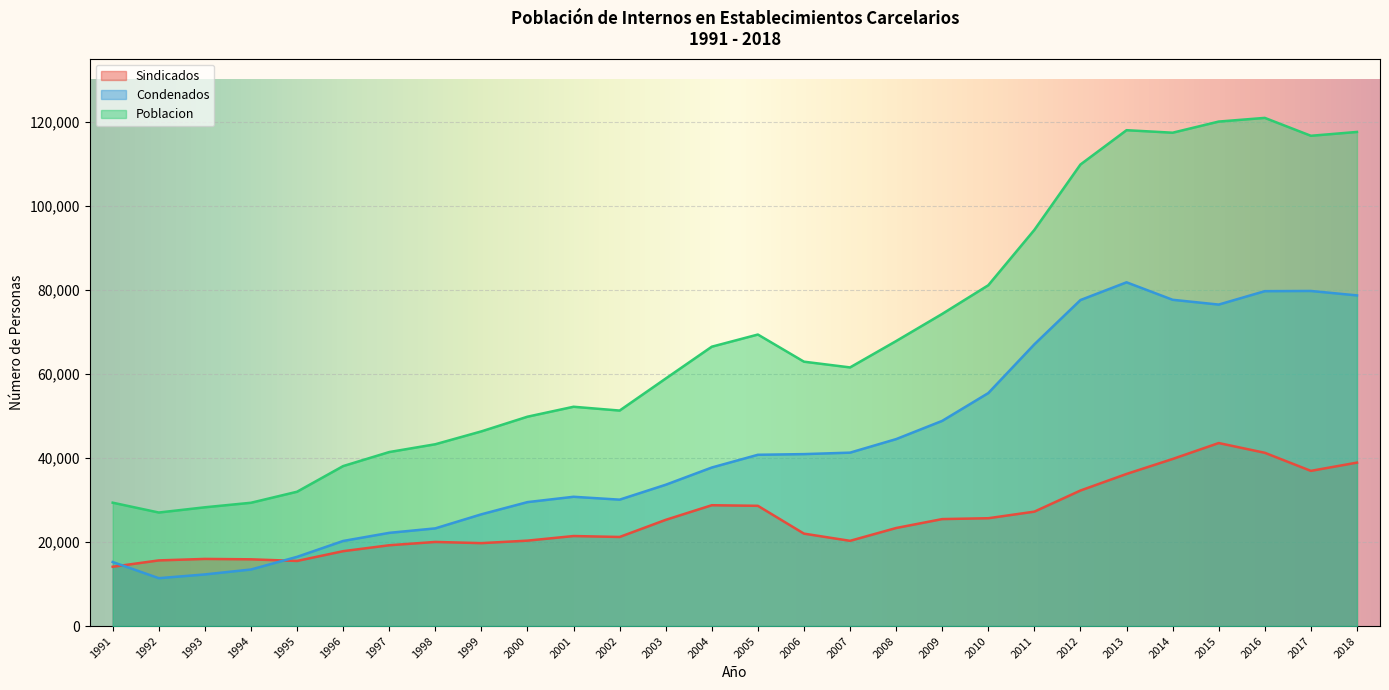

Reading left to right, list all the values displayed in this chart.

Sindicados: 14113	15623	15975	15880	15493	17817	19227	20014	19731	20326	21420	21199	25271	28751	28611	21992	20280	23331	25454	25658	27226	32250	36194	39755	43546	41229	36926	38890
Condenados: 15241	11393	12285	13458	16468	20246	22177	23245	26591	29491	30761	30077	33623	37723	40754	40914	41263	44481	48823	55437	67040	77572	81792	77634	76494	79685	79732	78679
Poblacion: 29355	27016	28260	29338	31960	38063	41404	43259	46322	49816	52181	51276	58894	66474	69365	62906	61543	67812	74277	81095	94267	109822	117987	117389	120040	120914	116658	117570